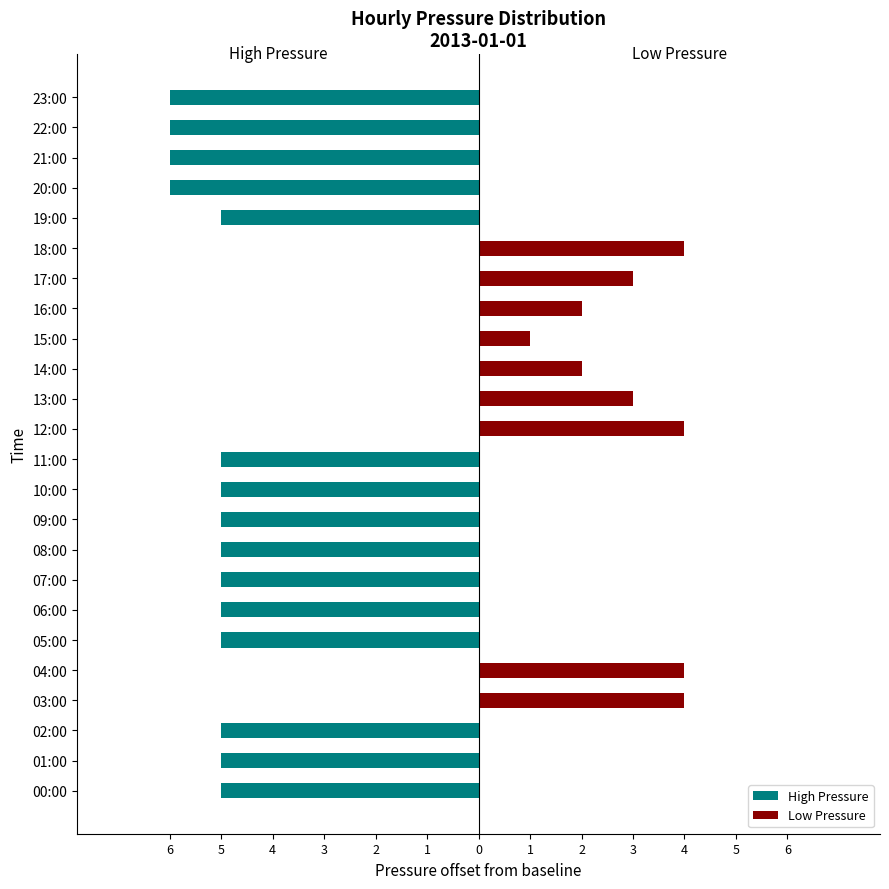

What is the label of the 8th bar from the right?

16:00